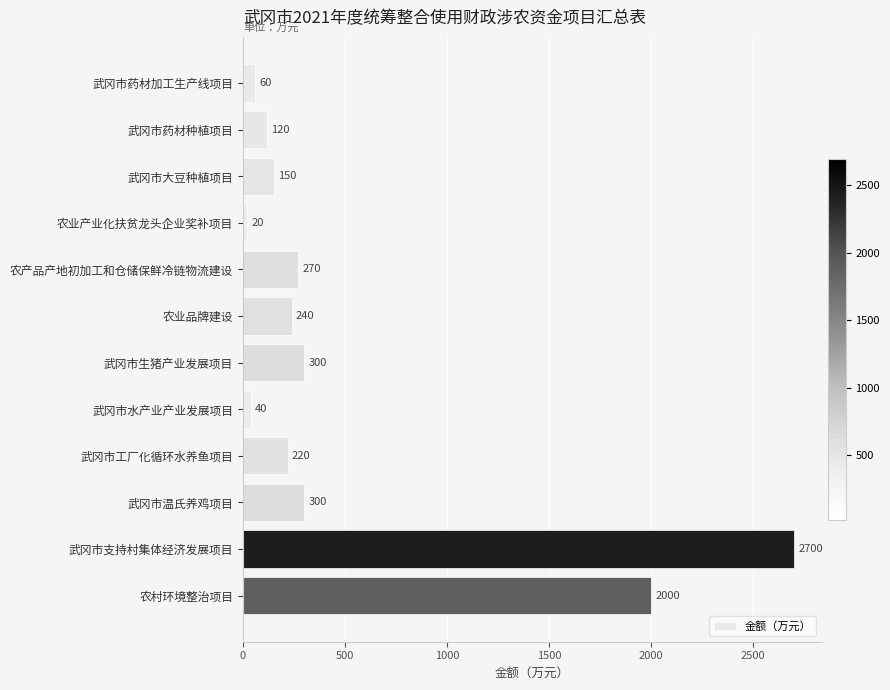

Reading top to bottom, extract all data points from this chart.

武冈市药材加工生产线项目=60	武冈市药材种植项目=120	武冈市大豆种植项目=150	农业产业化扶贫龙头企业奖补项目=20	农产品产地初加工和仓储保鲜冷链物流建设=270	农业品牌建设=240	武冈市生猪产业发展项目=300	武冈市水产业产业发展项目=40	武冈市工厂化循环水养鱼项目=220	武冈市温氏养鸡项目=300	武冈市支持村集体经济发展项目=2700	农村环境整治项目=2000